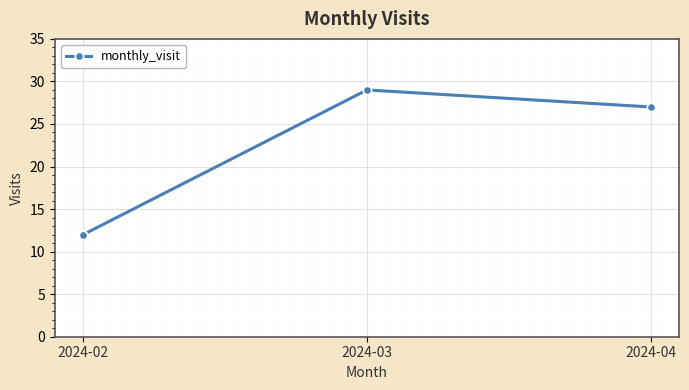

What is the sum of the values at 2024-04 and 2024-03?

56